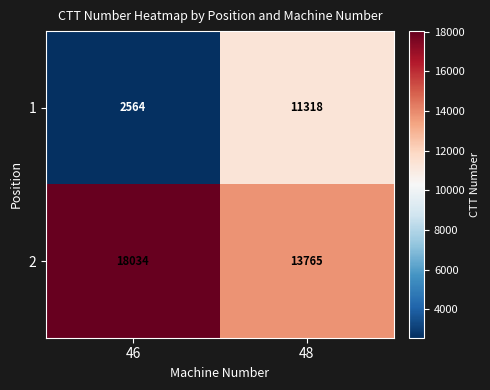

Rank the series at 48 from highest to lowest value.

2, 1